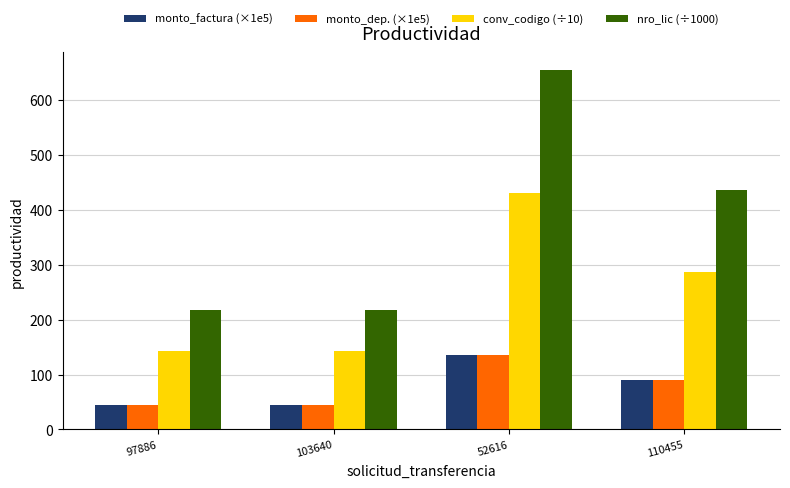

Which series has the largest range (max minus min)?

nro_lic (÷1000)